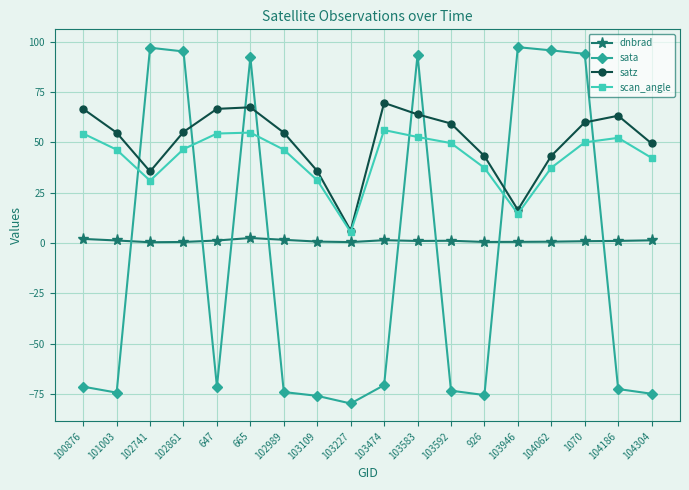

Which series ends up on top after the final intersection of sata and scan_angle?

scan_angle